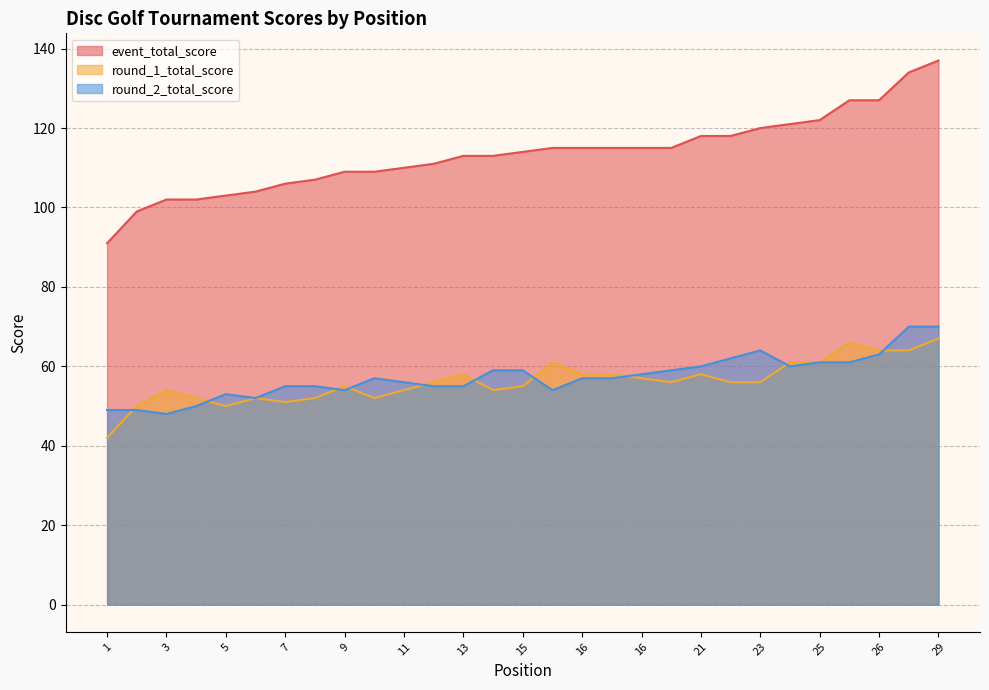

Is the value of event_total_score at 29 greater than the value of round_2_total_score at 8?

Yes